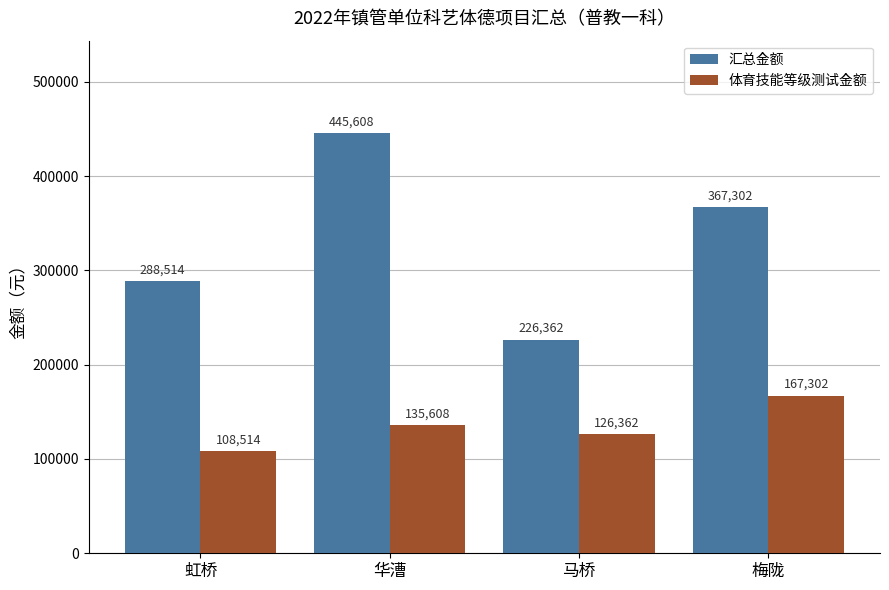

Which series changed the most between 虹桥 and 马桥?

汇总金额